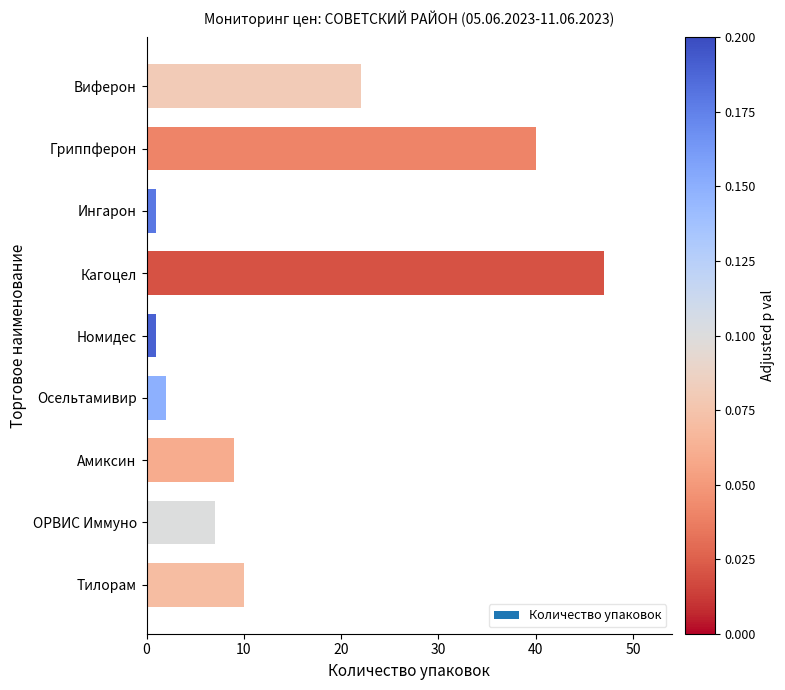

Reading bottom to top, transcribe all the data shown in this chart.

Тилорам=10	ОРВИС Иммуно=7	Амиксин=9	Осельтамивир=2	Номидес=1	Кагоцел=47	Ингарон=1	Гриппферон=40	Виферон=22